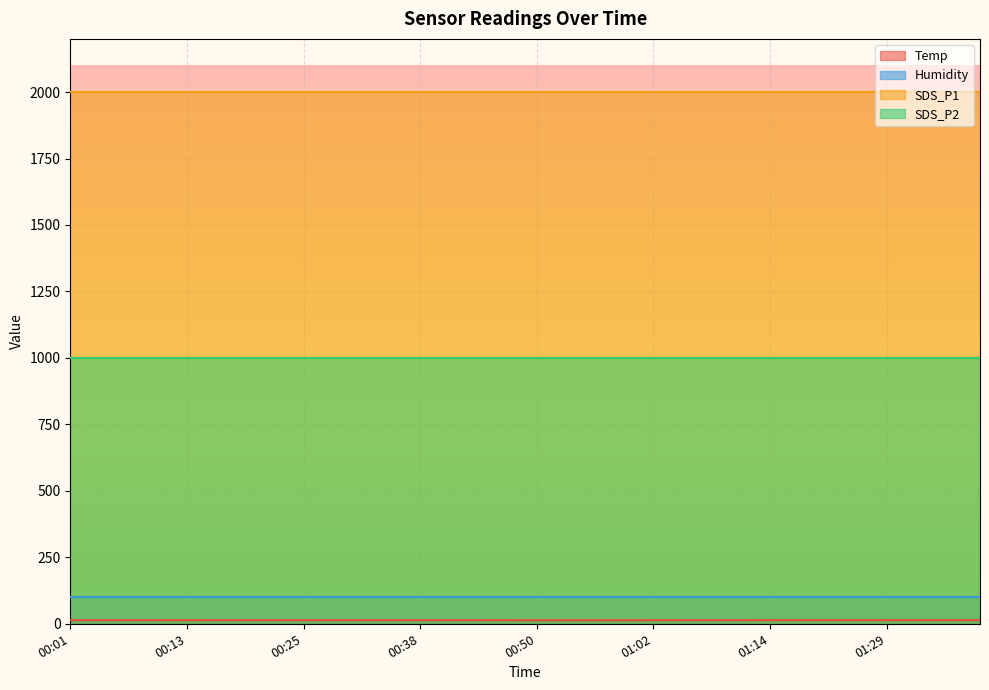

True or false: Humidity and SDS_P1 cross at least once.

False